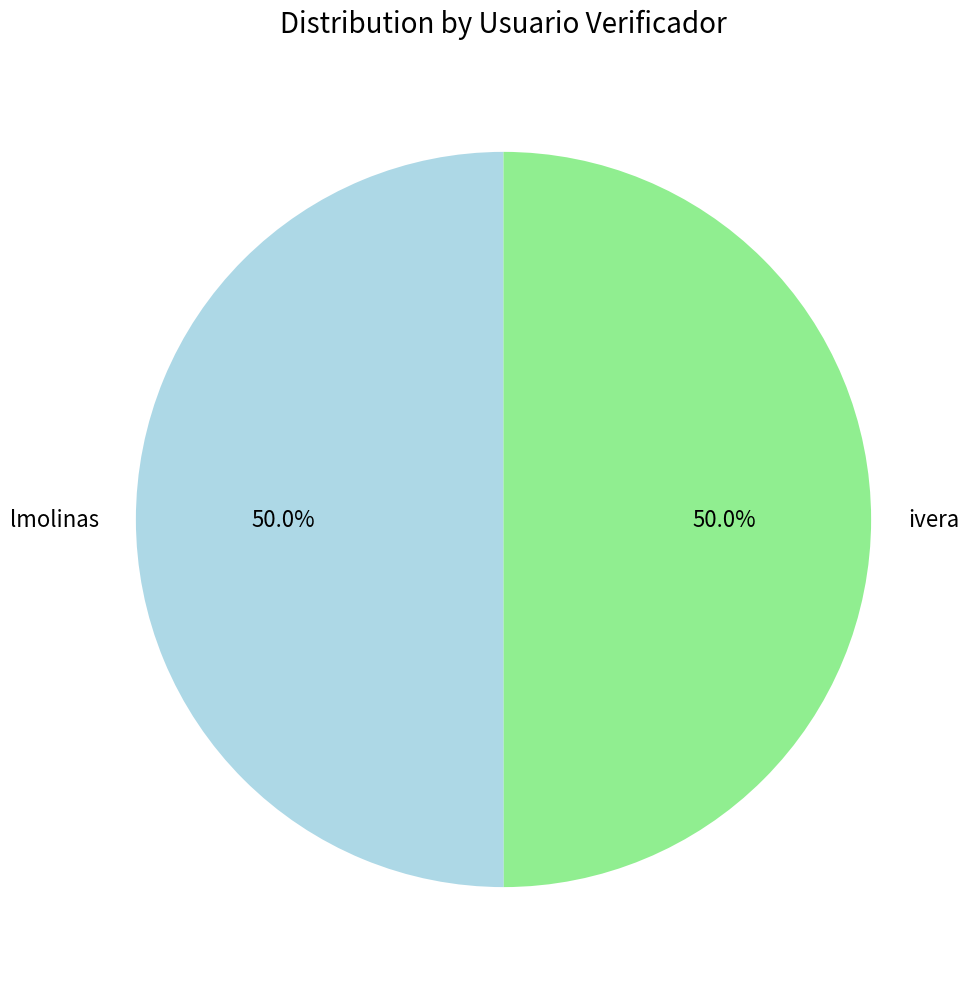

What portion of the pie excludes ivera?

50.0%